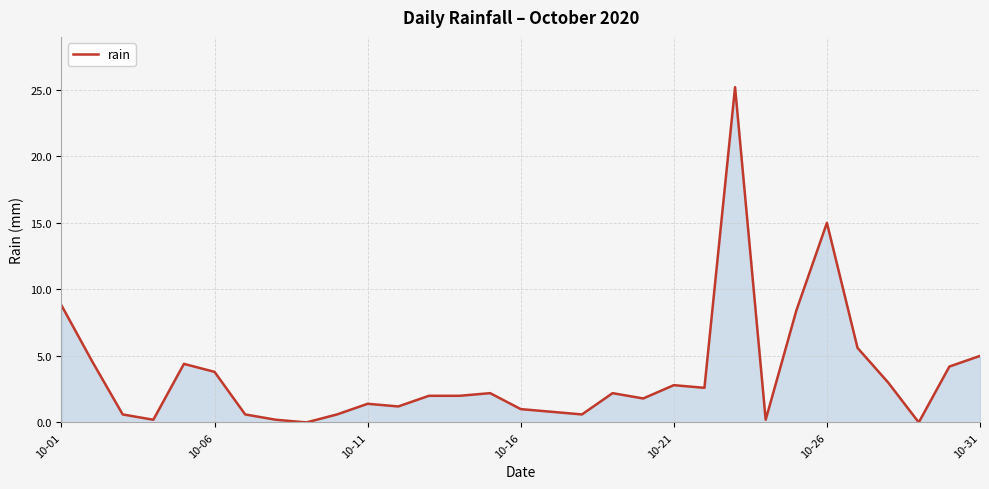

What is the greatest value displayed?

25.2